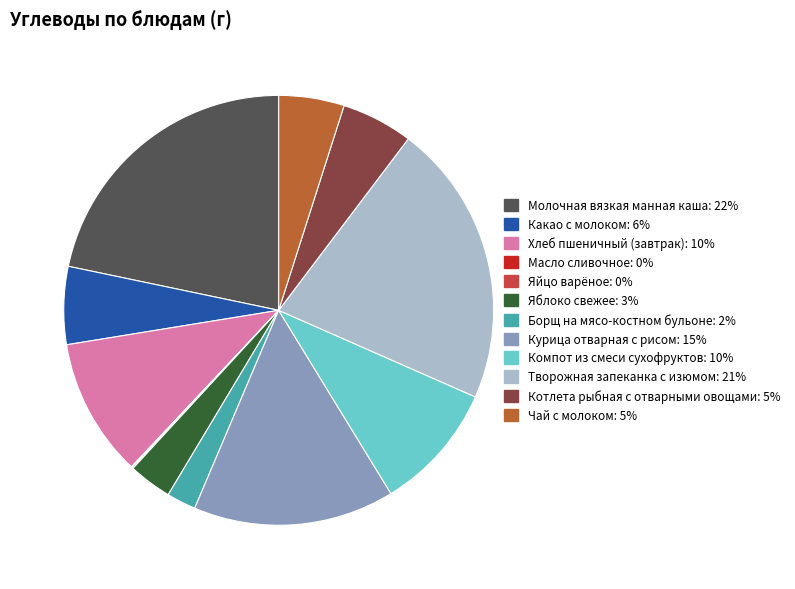

Between Курица отварная с рисом and Творожная запеканка с изюмом, which is larger?

Творожная запеканка с изюмом